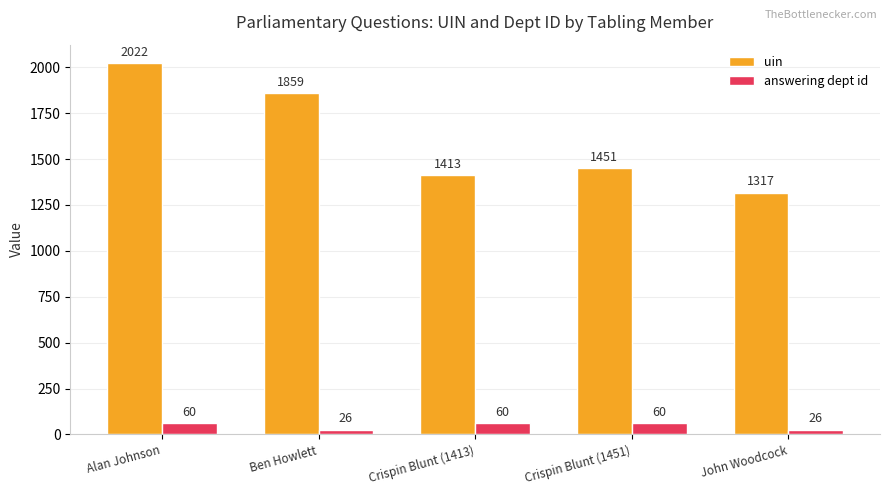

What is the difference between the uin values at Crispin Blunt (1451) and Alan Johnson?

571